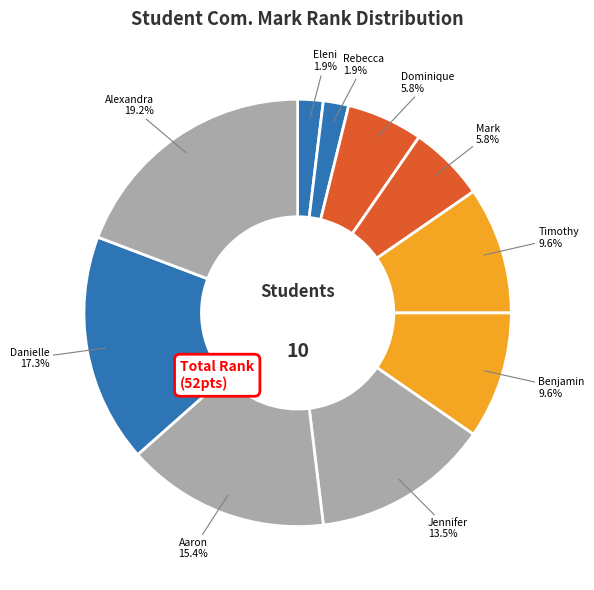

How many segments does this pie chart have?

10